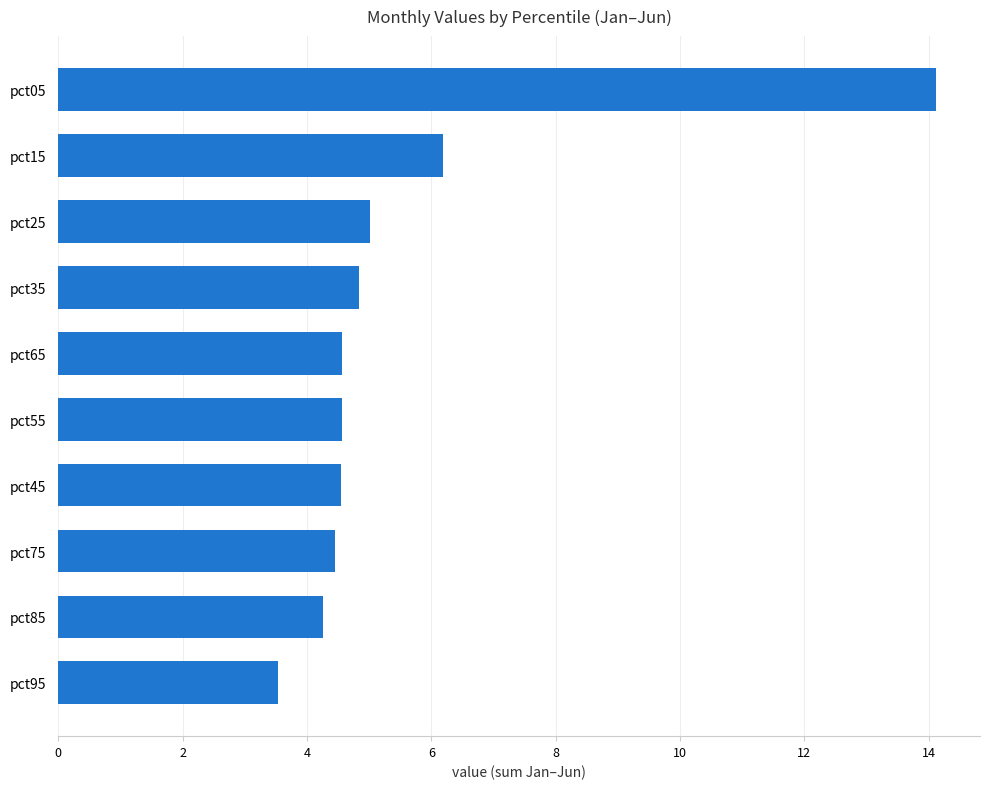

Where is the data nearest to the value 8?

pct15